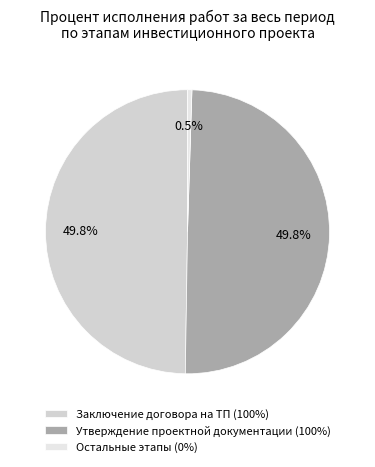

Count the number of slices in the pie.

3